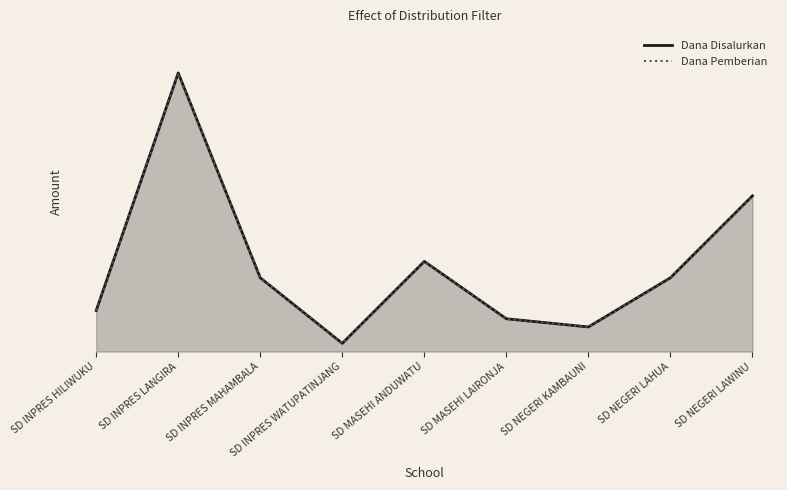

At how many categories does at least one series exceed 3033728?

2